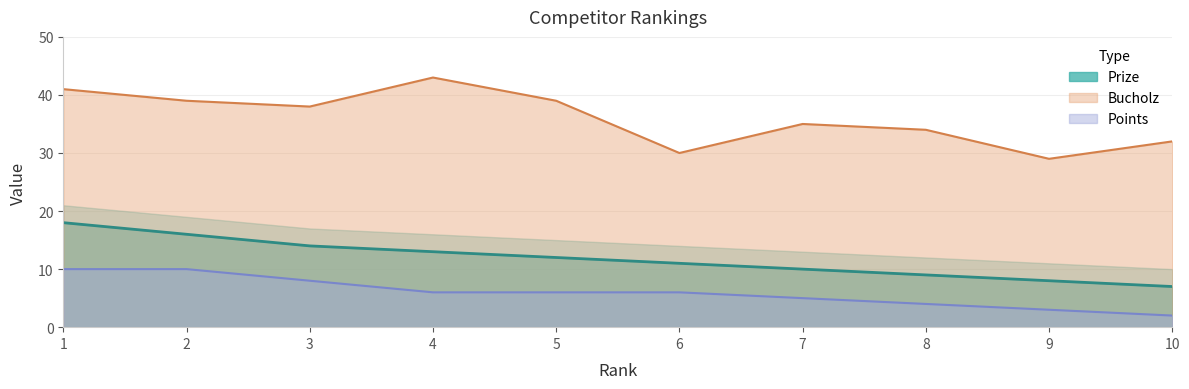

True or false: Prize and Points cross at least once.

False